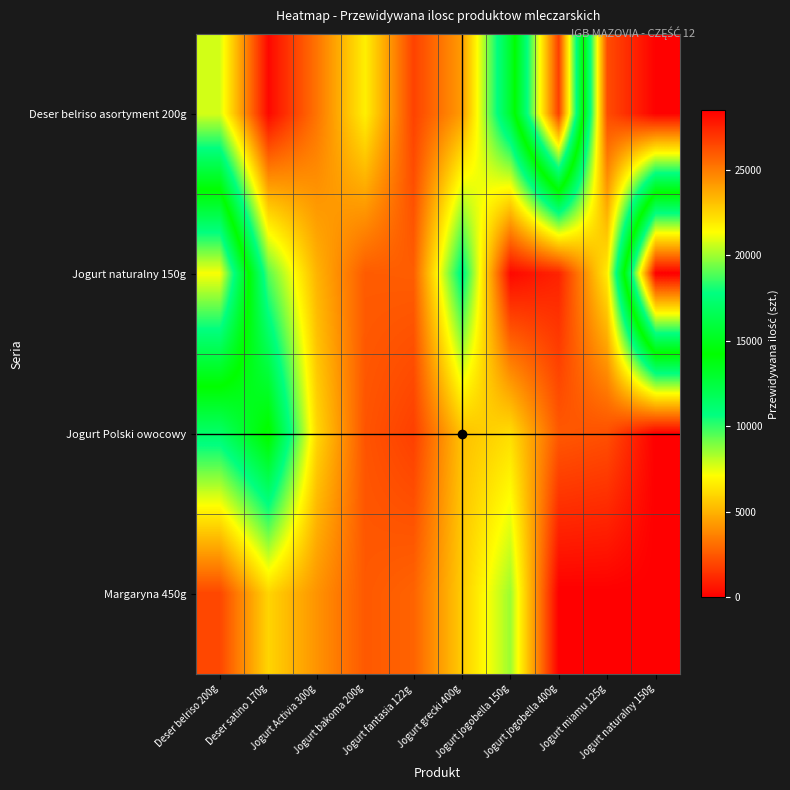

Which series has the largest total across all categories?

Jogurt naturalny 150g